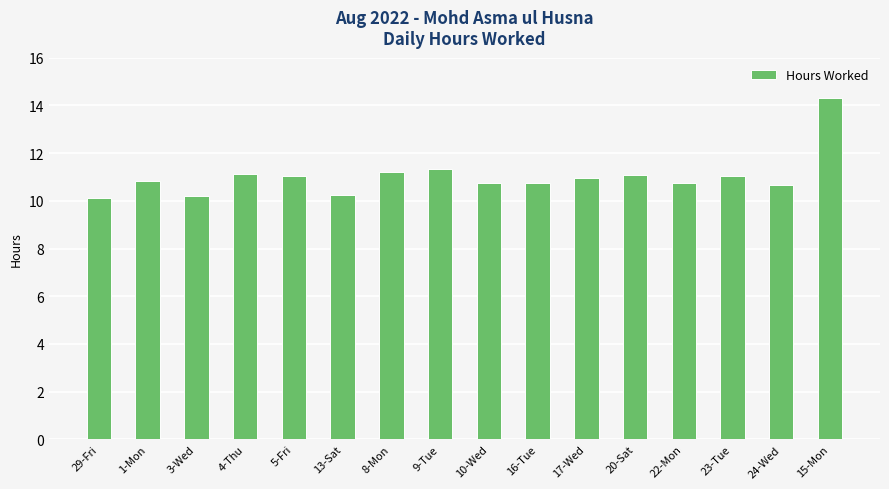

Which has a higher value, 4-Thu or 24-Wed?

4-Thu